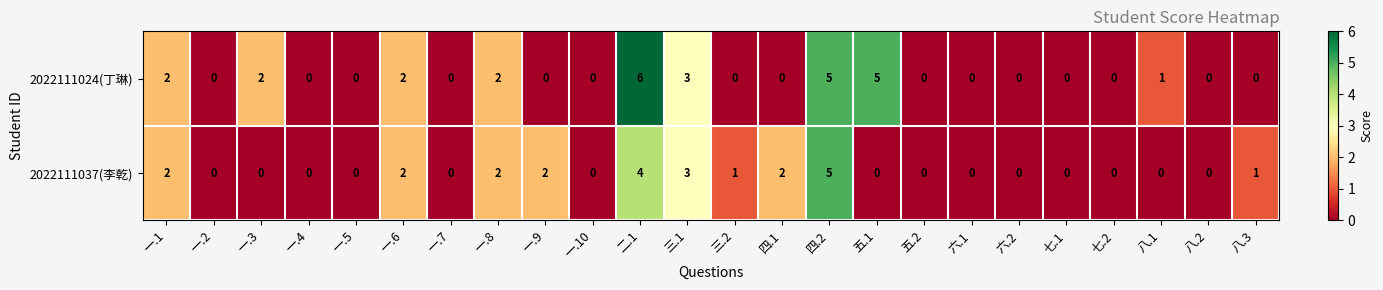

What is the difference between the maximum and second lowest values in the 2022111024(丁琳) series?

6